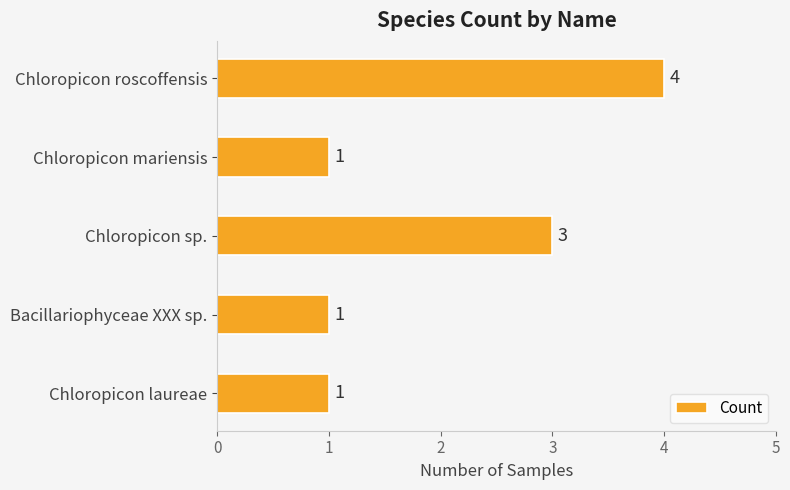

Is it true that the value at Chloropicon roscoffensis is 4?

True